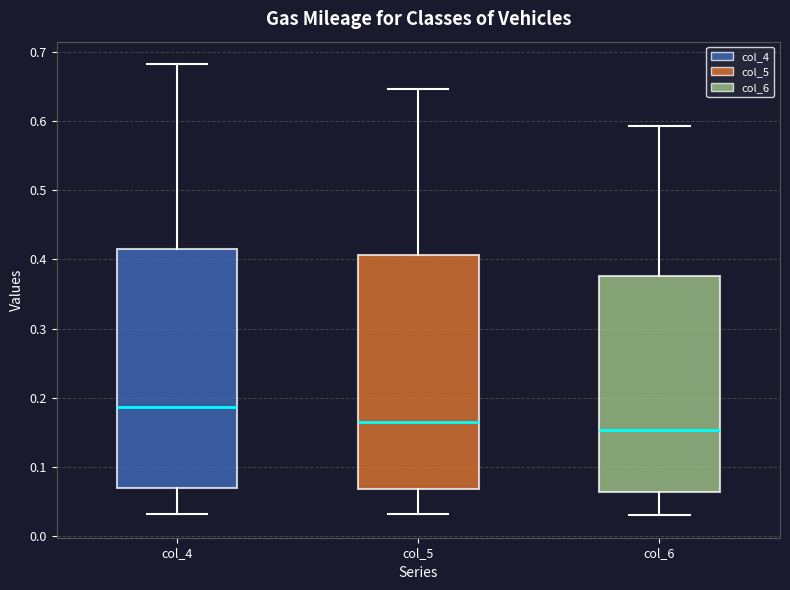

Which box's median line is the highest?

col_4